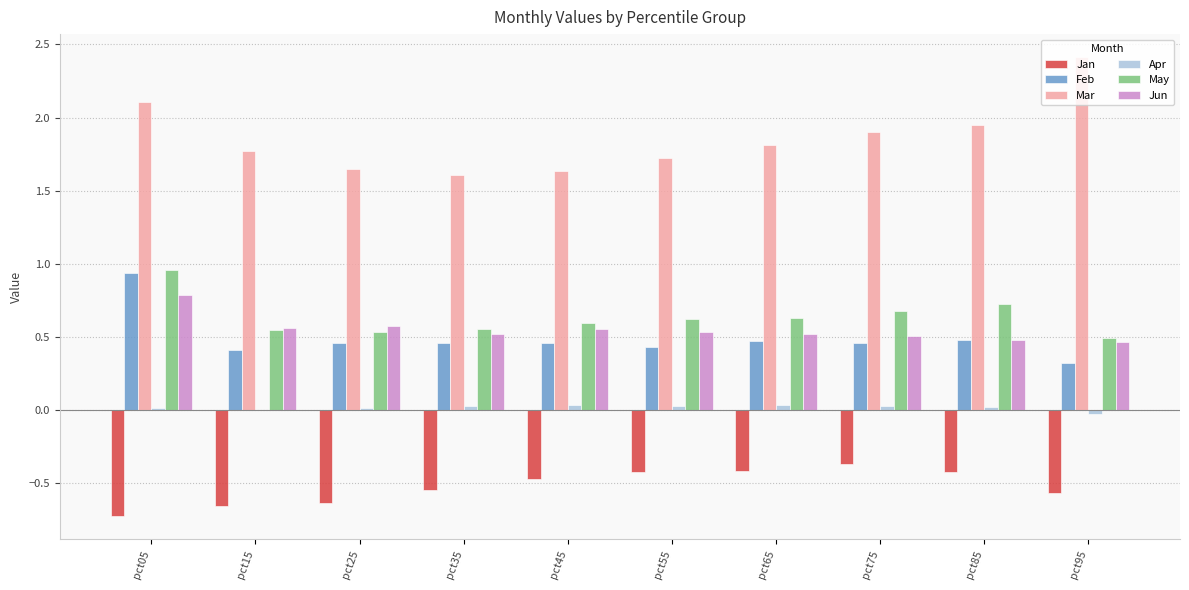

What are all the series names shown in the legend?

Jan, Feb, Mar, Apr, May, Jun